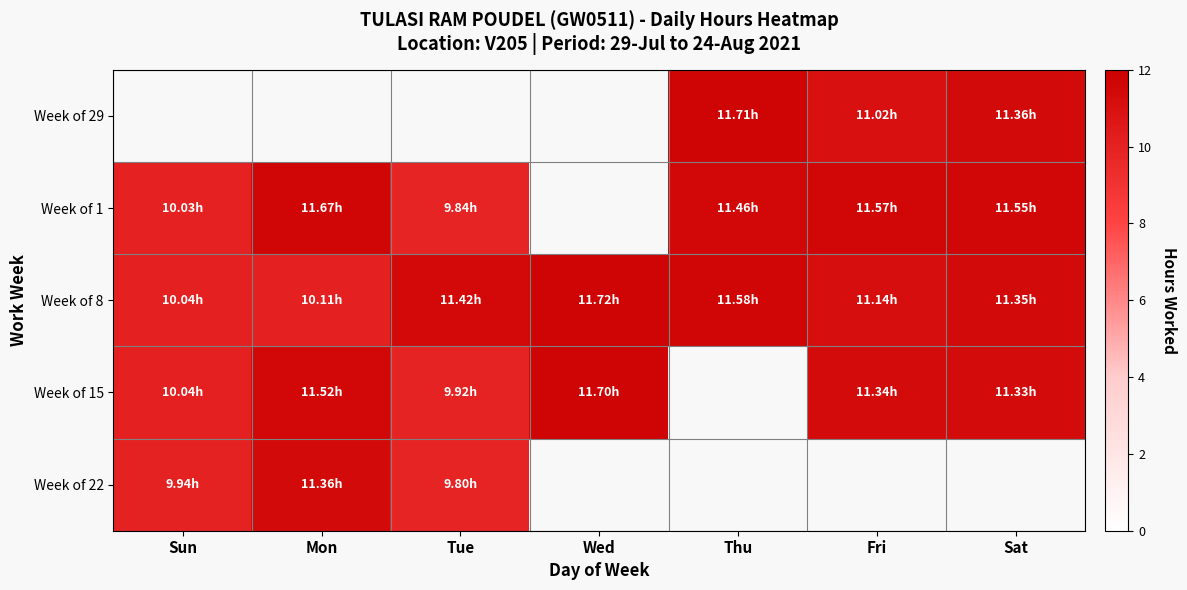

Between Sun and Sat, which series saw the biggest shift?

Week of 1